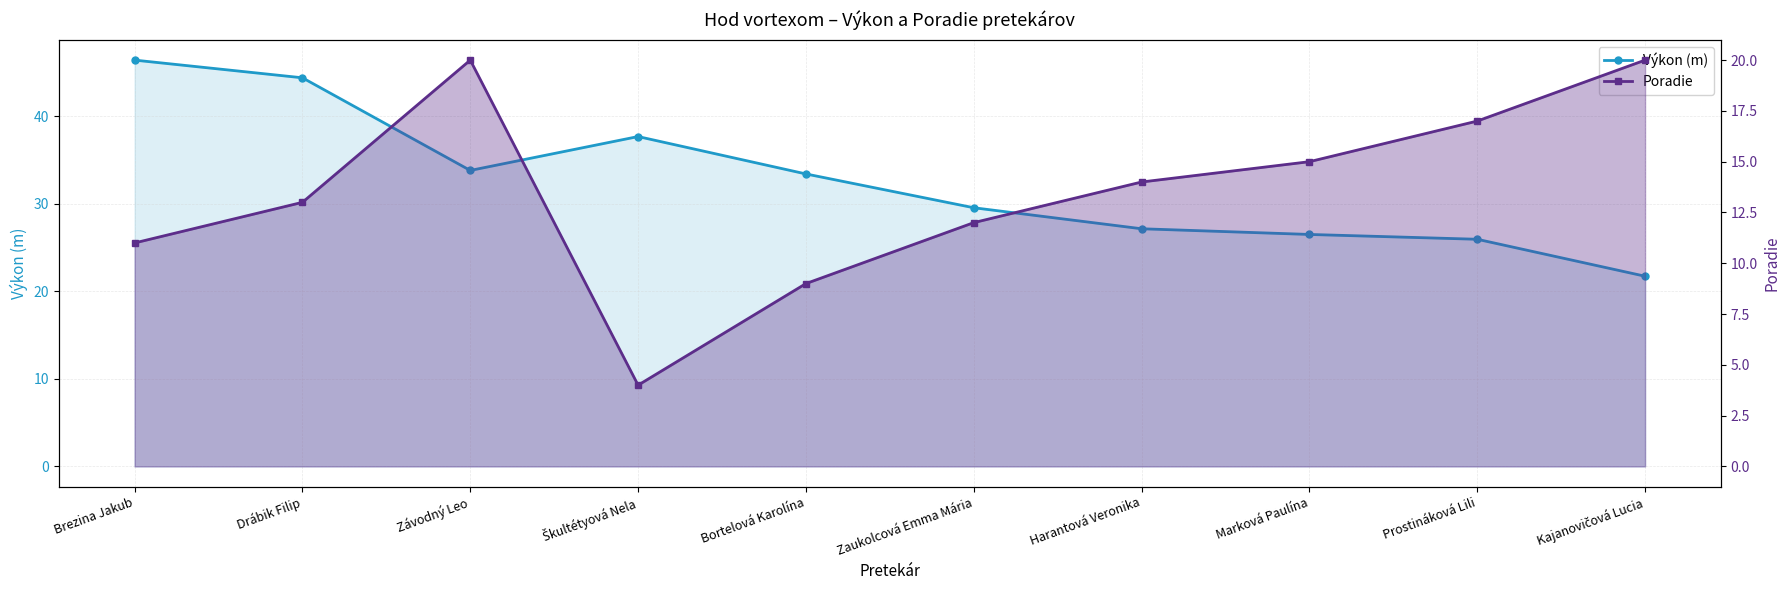

At which label does Výkon (m) first exceed 33?

Brezina Jakub